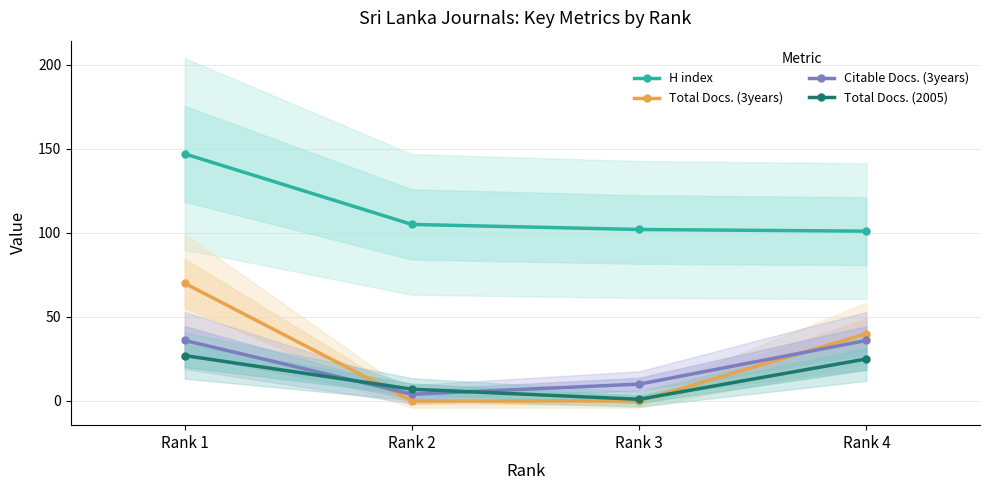

Where is the first local minimum for Total Docs. (2005)?

Rank 3